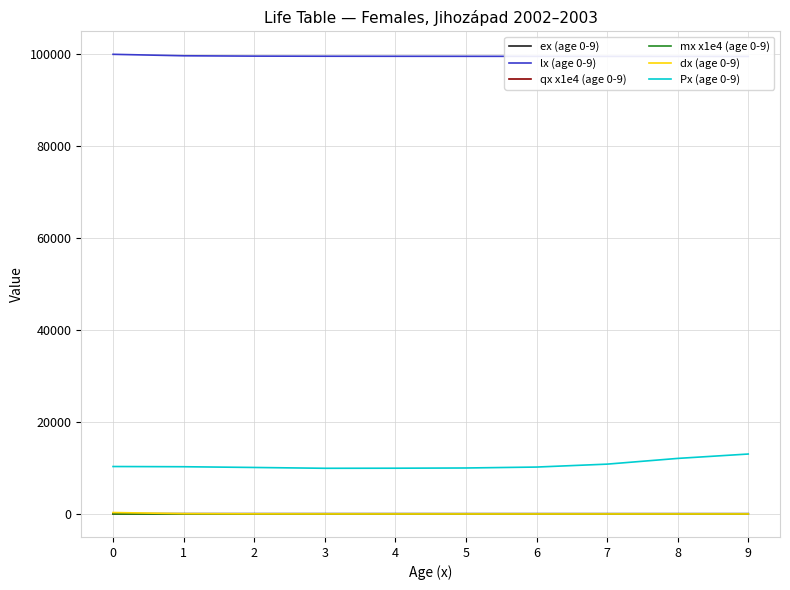

At which category does qx x1e4 (age 0-9) reach its first local valley?

6